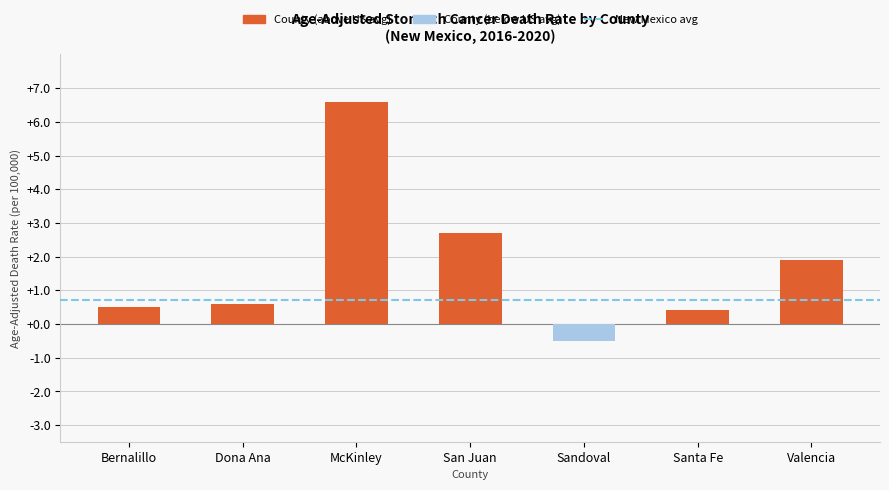

At which category does the chart reach its minimum across all series?

Sandoval